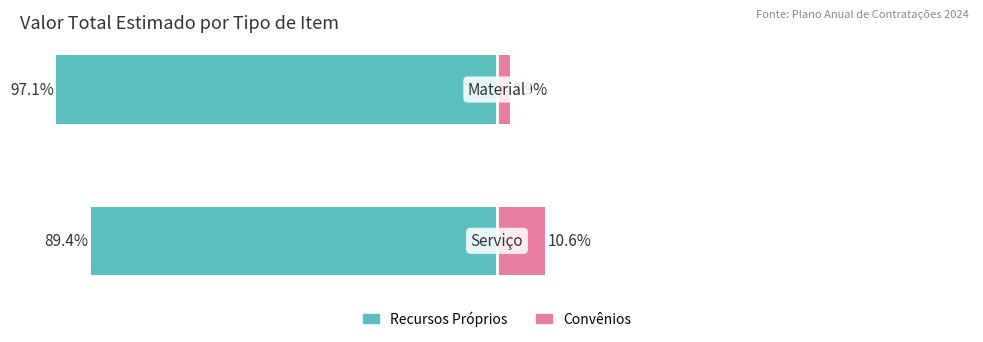

What are all the series names shown in the legend?

Recursos Próprios, Convênios